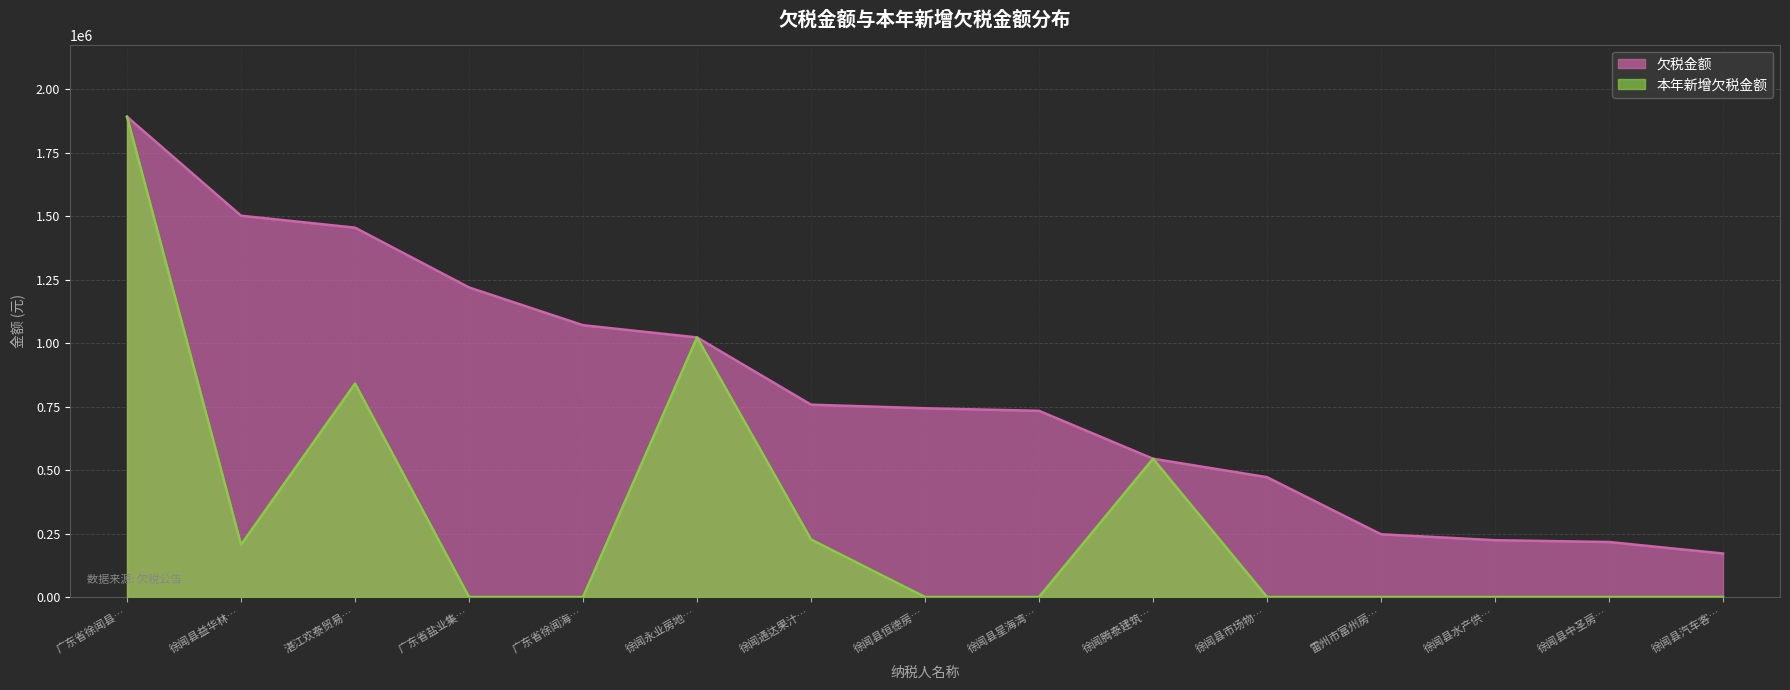

What position from the right is 徐闻县市场物…?

5